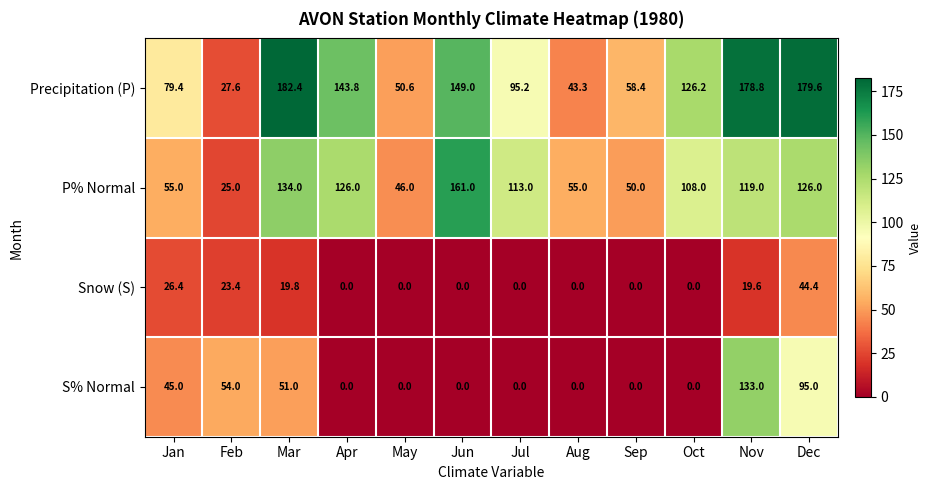

What is the average value of the P% Normal series?

93.2